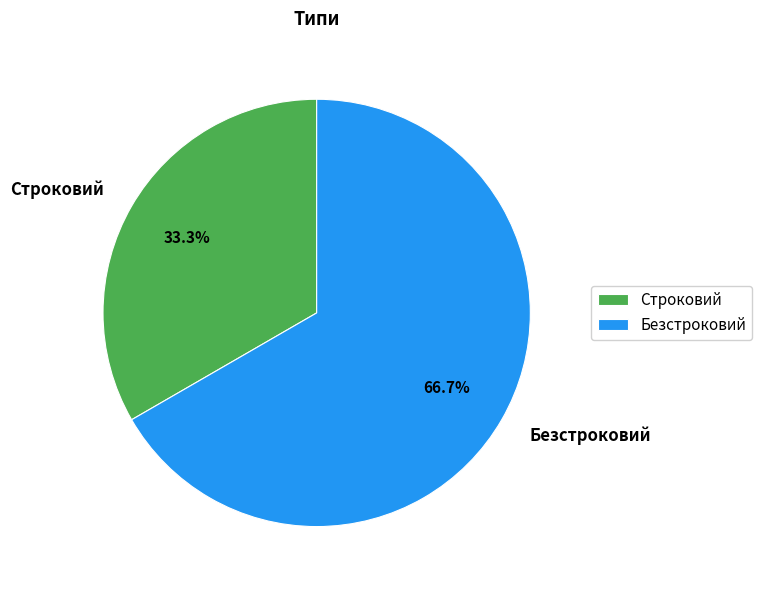

Is there a majority slice in this chart?

Yes